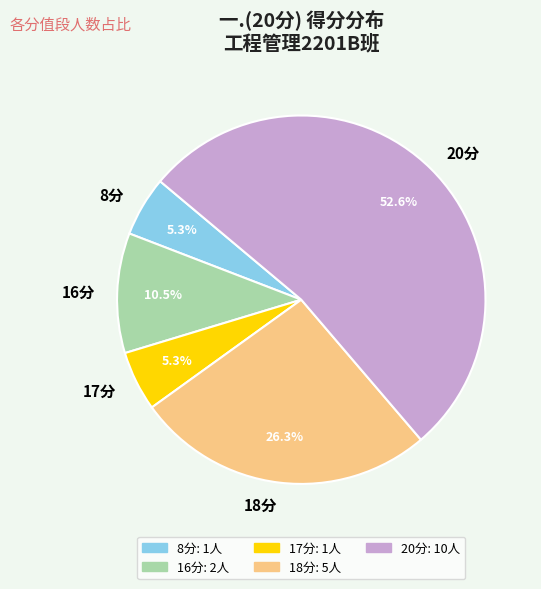

Is there a majority slice in this chart?

Yes